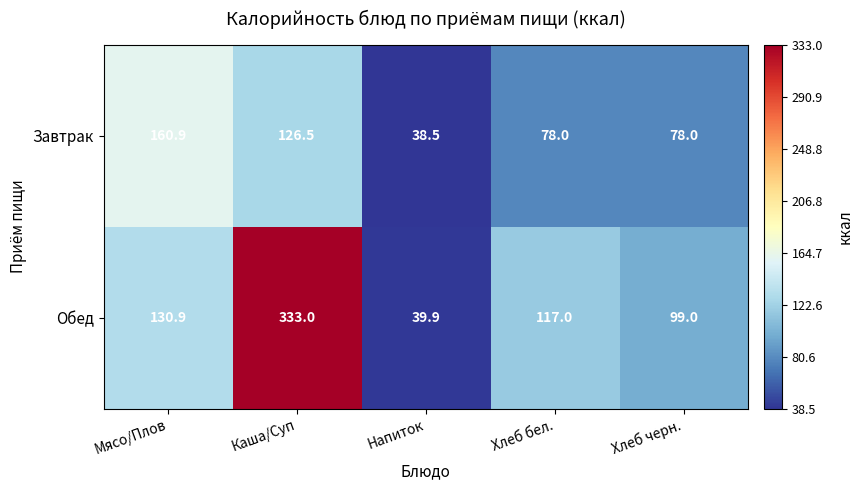

The value of Обед at Напиток is 39.9. True or false?

True